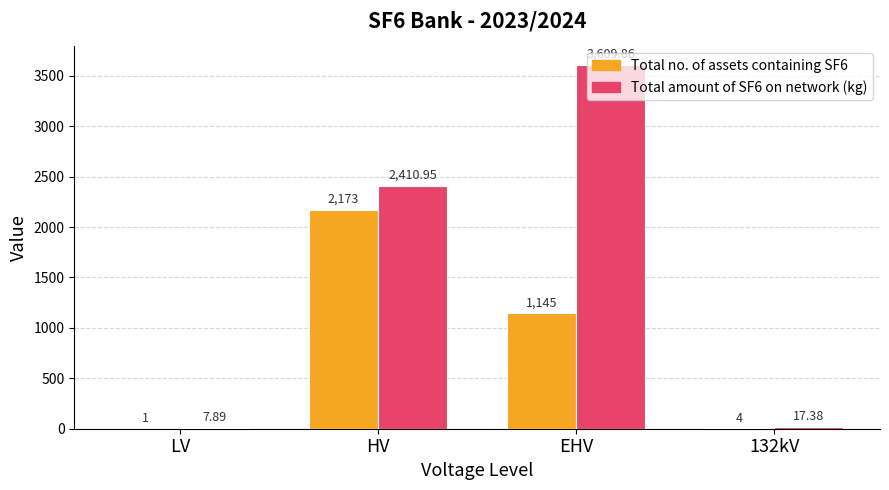

Which label corresponds to the largest value in the chart?

EHV